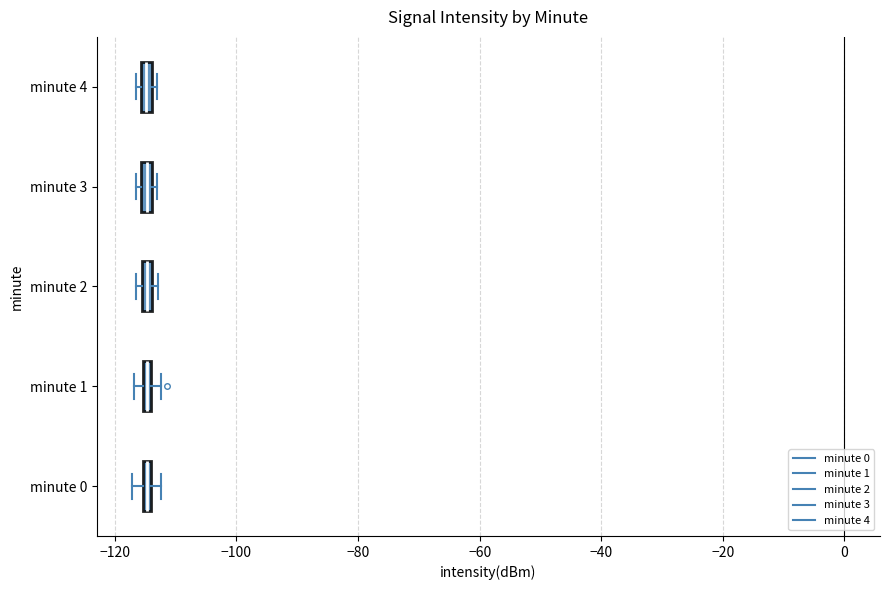

Where is the right edge of the box for minute 2 on the x-axis? The values are not printed on the chart, so give them approximately, as read against the axis.

-114